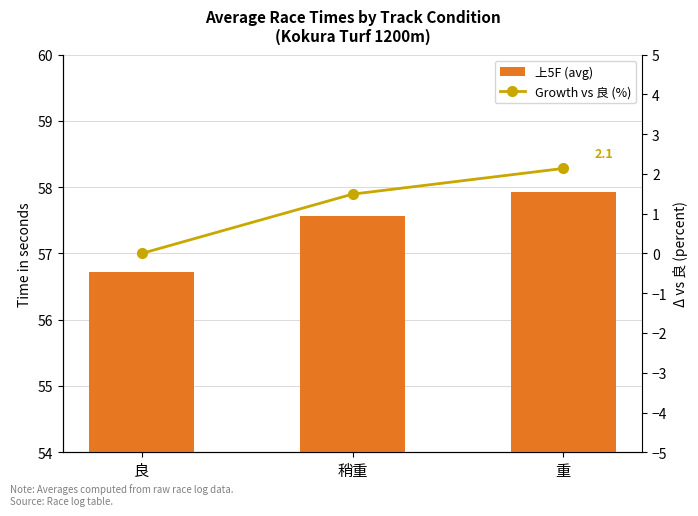

What value does the 上5F (avg) series have at 稍重?

57.6